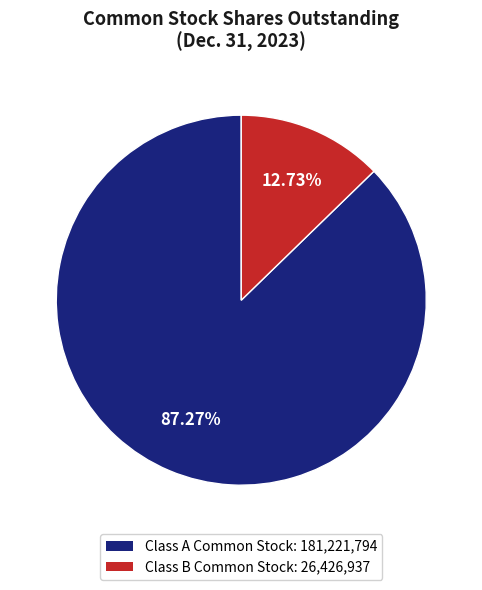

Is there any slice that represents more than half of the pie?

Yes